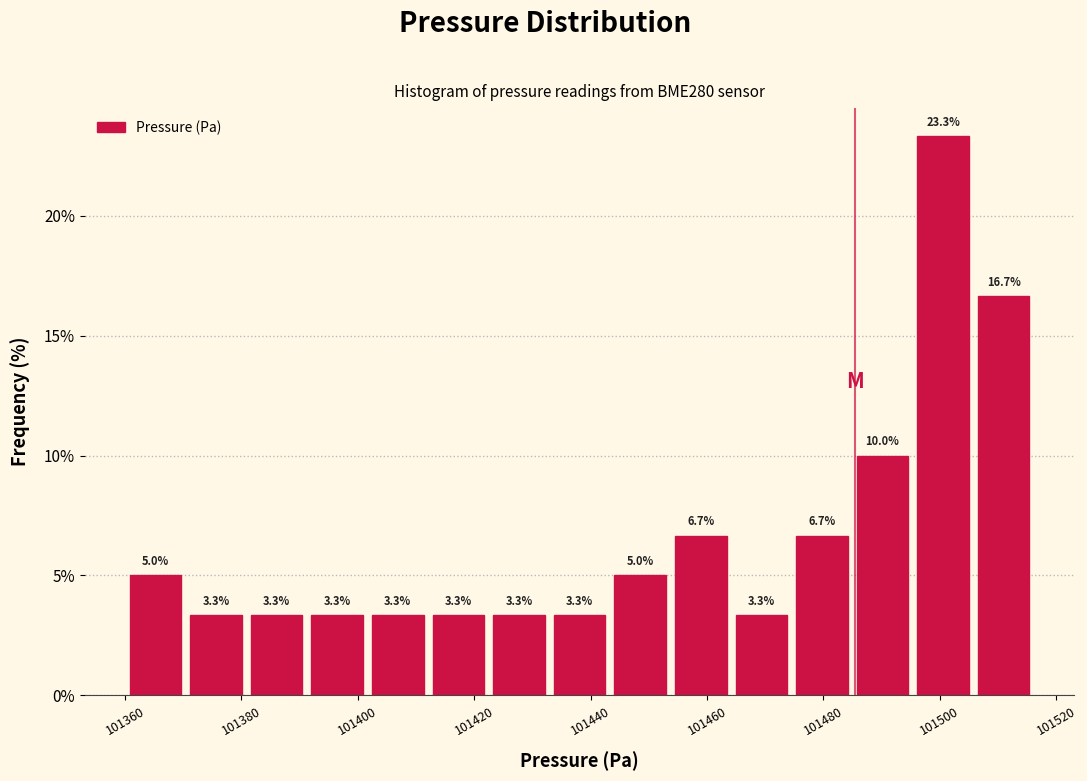

Reading left to right, transcribe this chart: for each bar, give the range it covers on the x-axis and its height. The bar edges are not printed on the chart, so give them approximately, as read against the axis.

101360 to 101370: 5.0
101370 to 101380: 3.3
101380 to 101392: 3.3
101392 to 101402: 3.3
101402 to 101412: 3.3
101412 to 101422: 3.3
101422 to 101432: 3.3
101432 to 101444: 3.3
101444 to 101454: 5.0
101454 to 101464: 6.7
101464 to 101474: 3.3
101474 to 101484: 6.7
101484 to 101496: 10.0
101496 to 101506: 23.3
101506 to 101516: 16.7